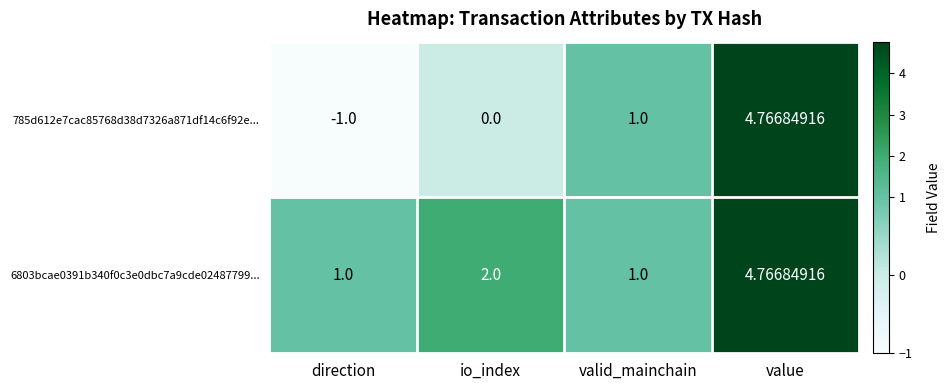

Which label corresponds to the largest value in the chart?

value